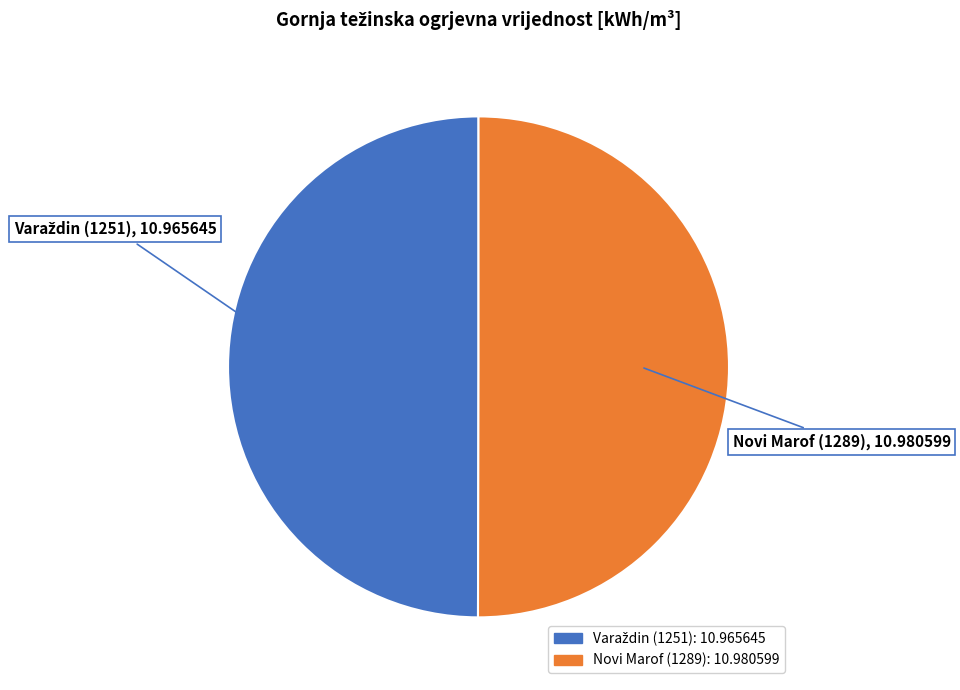

True or false: Novi Marof (1289) accounts for 50% of the total.

True